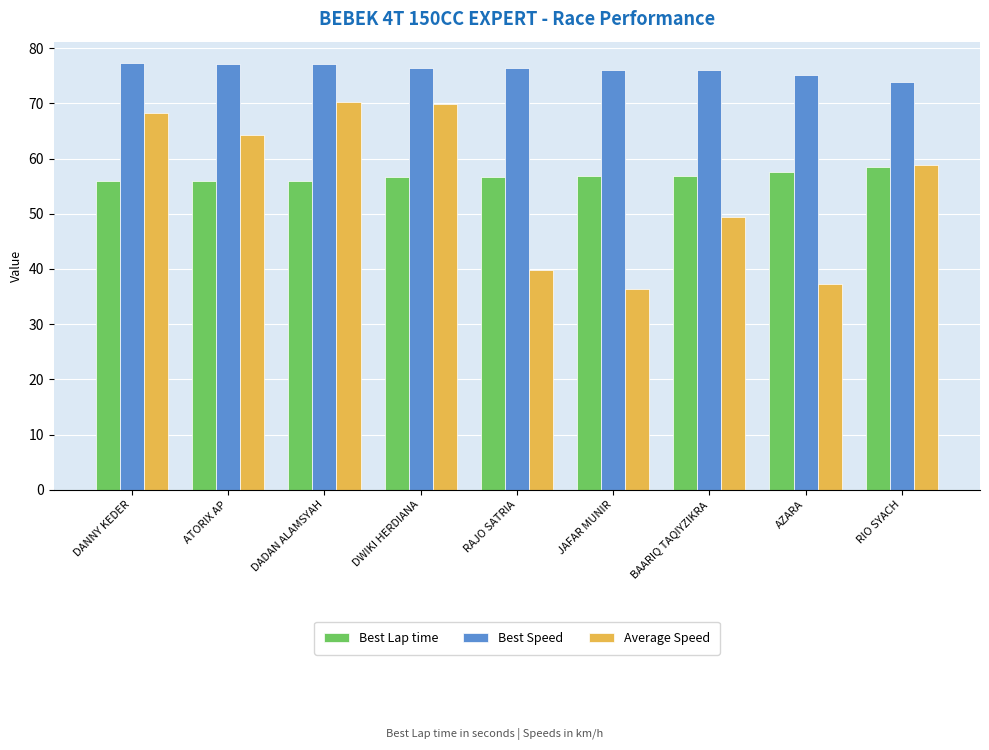

How many categories are shown in the chart?

9